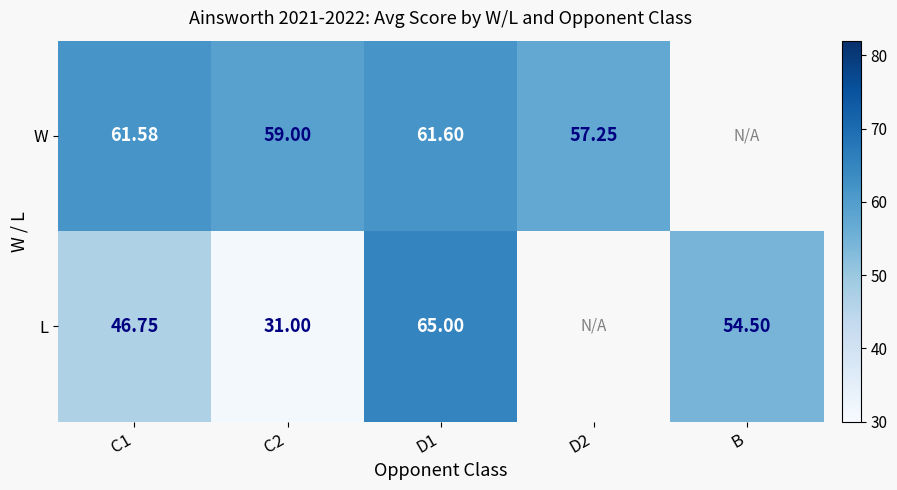

At D1, list the series in order from smallest to largest.

W, L